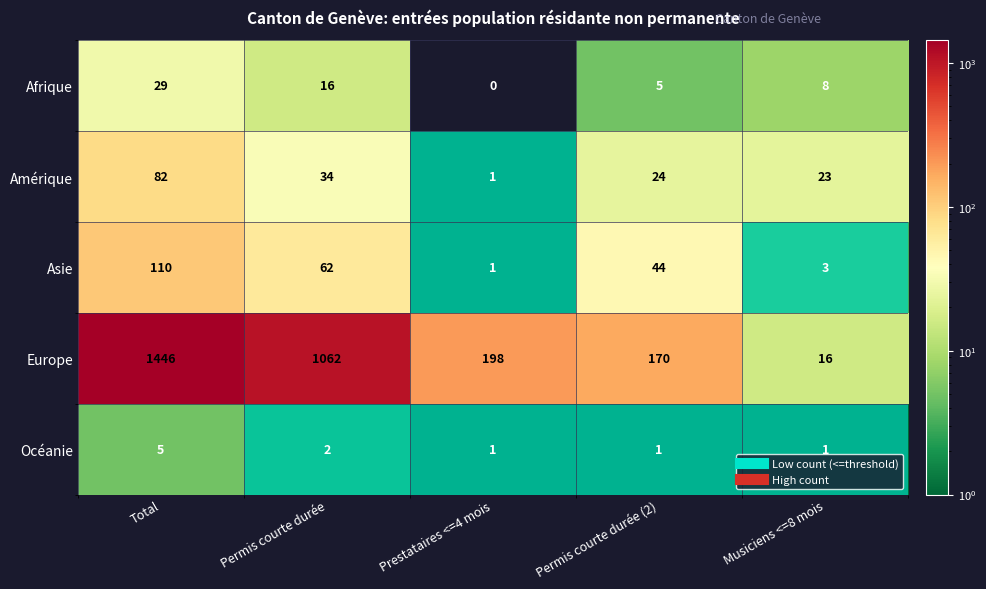

Which series has the largest total across all categories?

Europe